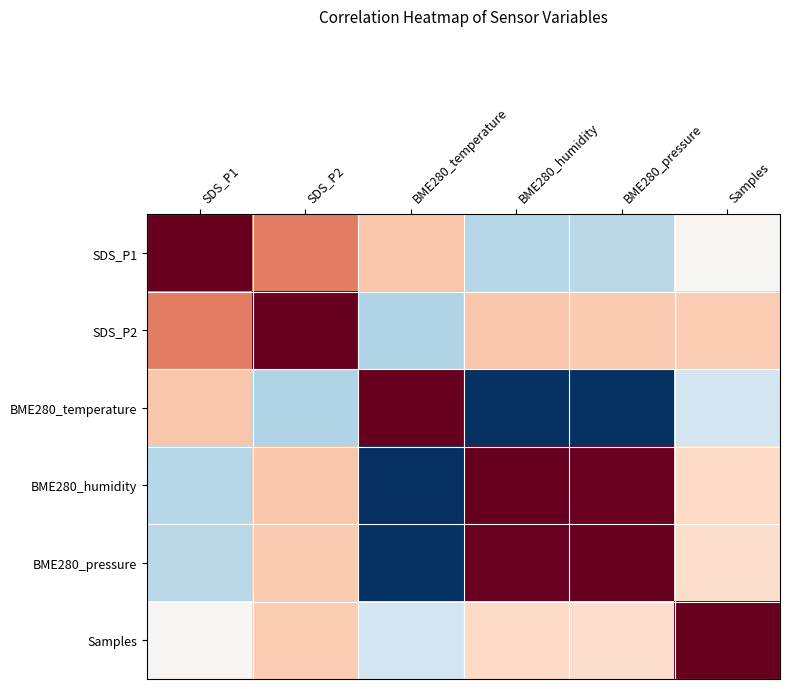

At which category is the sum across all series the highest?

SDS_P2